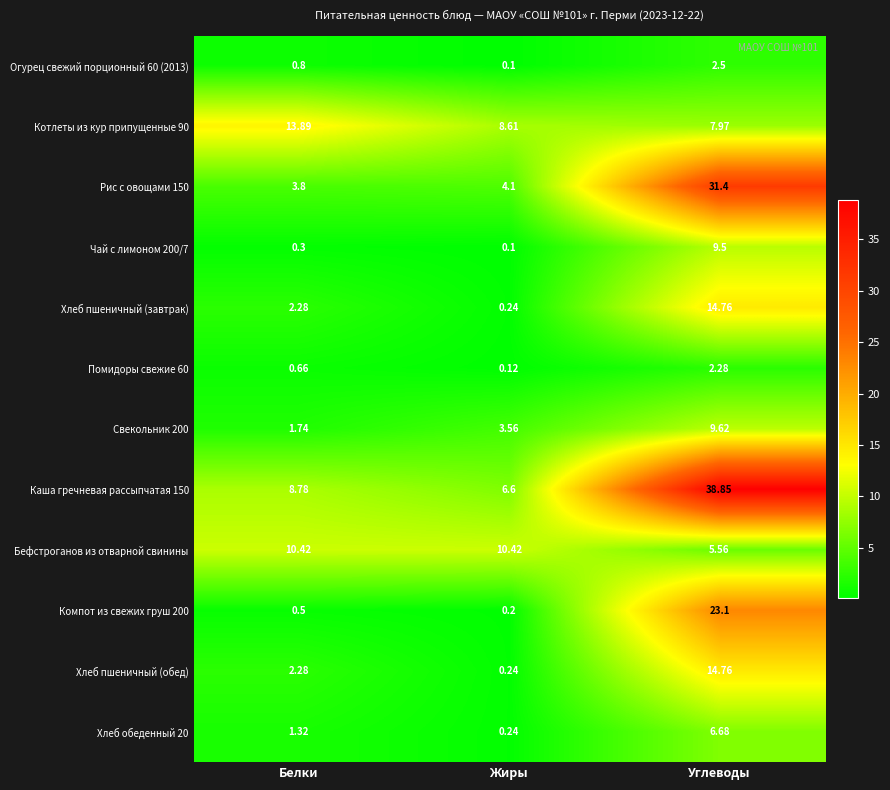

Where is Рис с овощами 150 nearest to the value 17?

Жиры